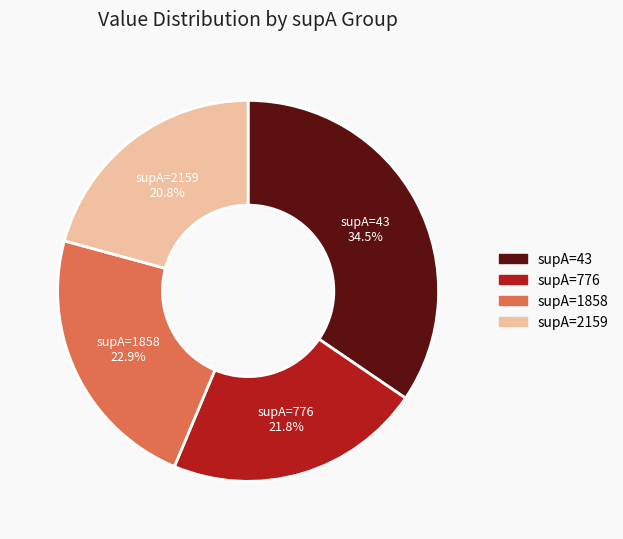

Which category has the smallest portion of the pie?

supA=2159